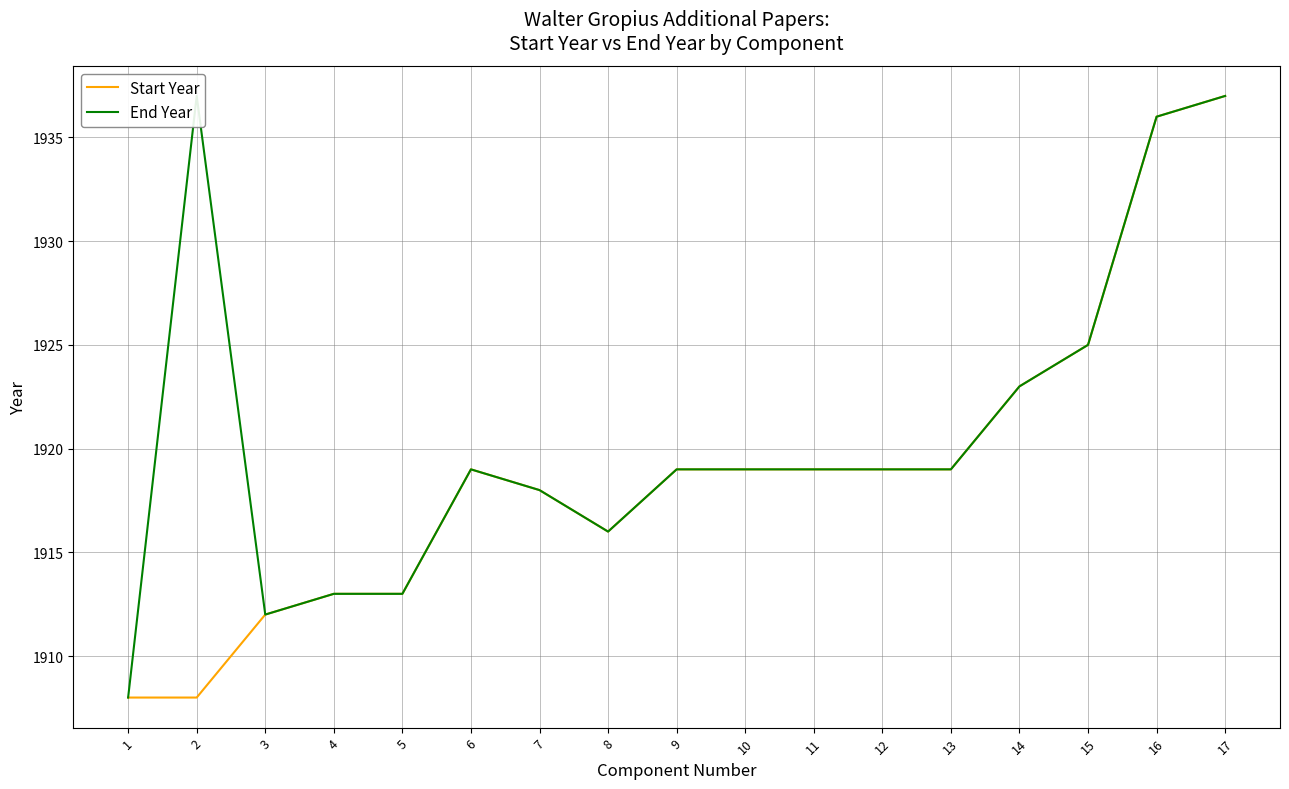

What is the sum of all Start Year values?

32623